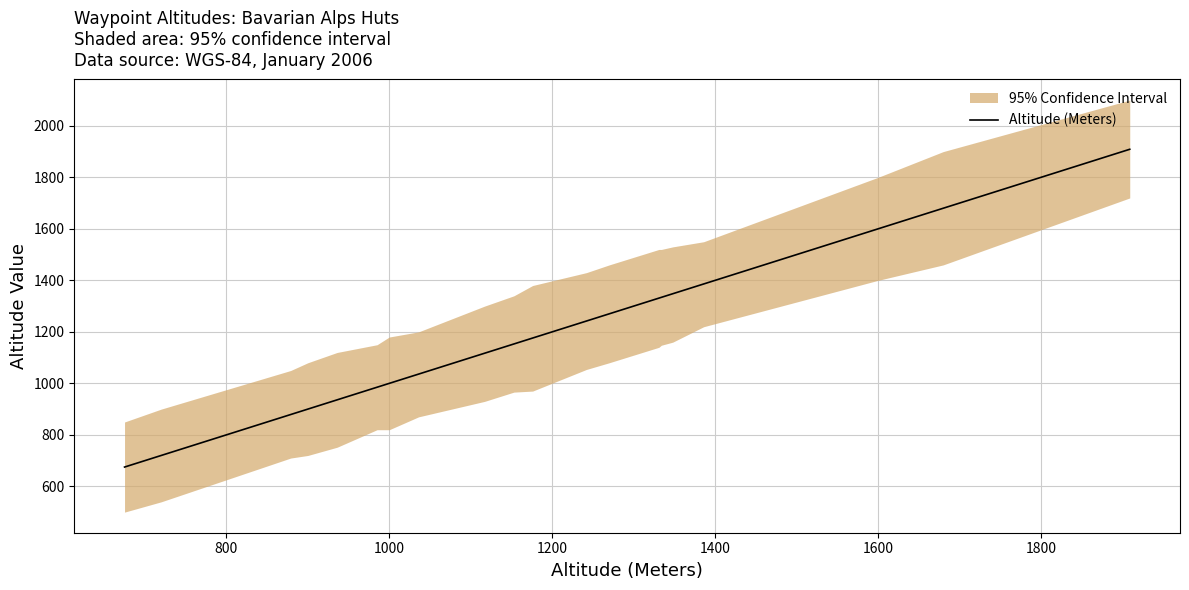

What is the greatest value displayed?

1909